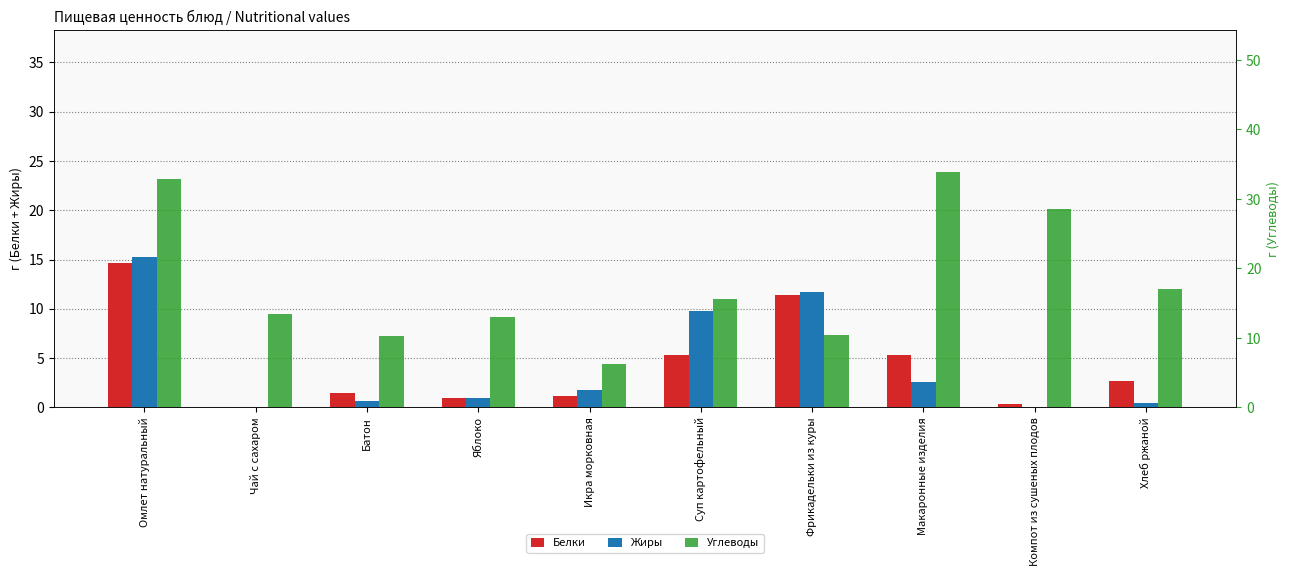

How many data points in Белки are less than 2?

5